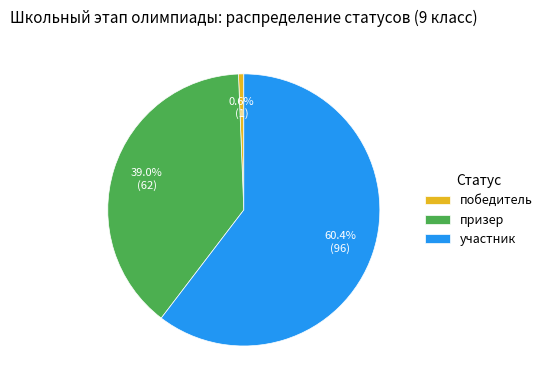

Rank the categories by value from lowest to highest.

победитель, призер, участник